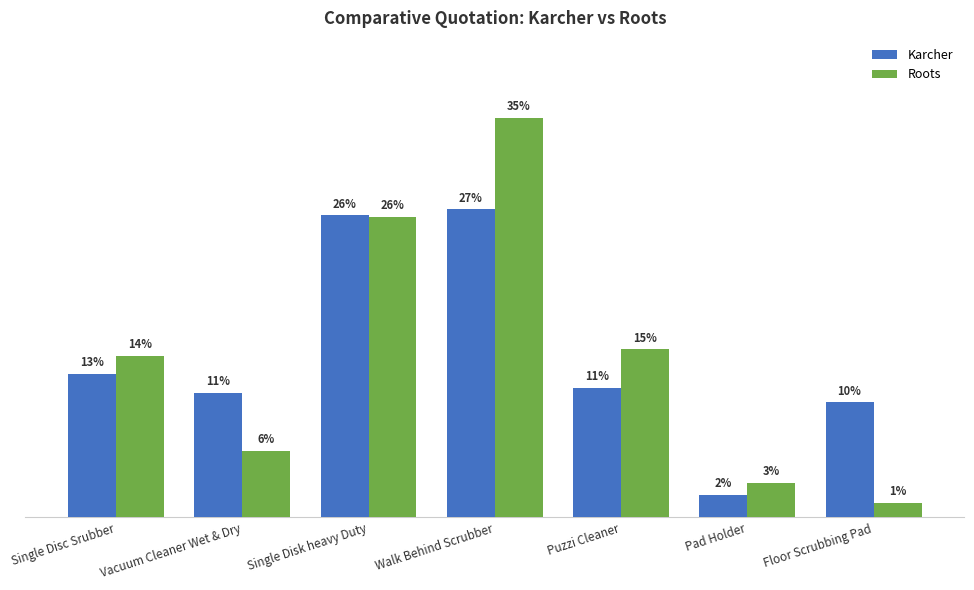

What position from the right is Pad Holder?

2